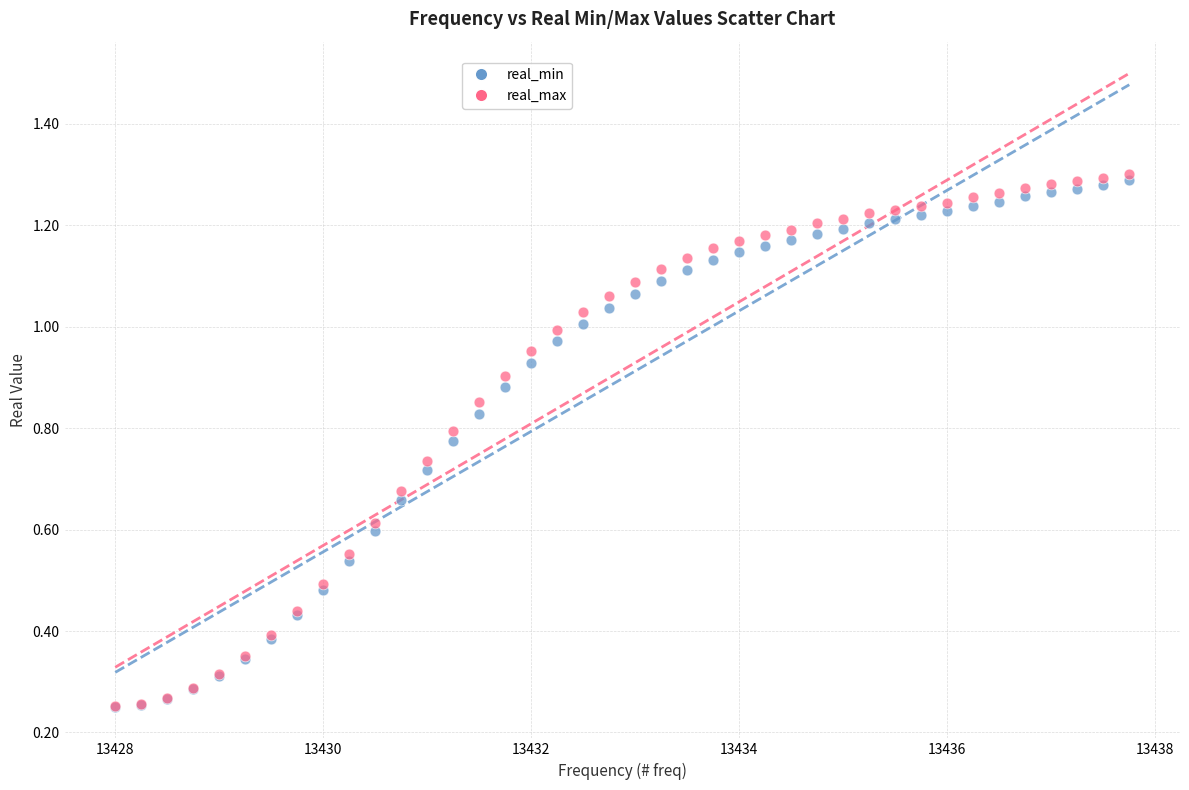

What are all the series names shown in the legend?

real_min, real_max